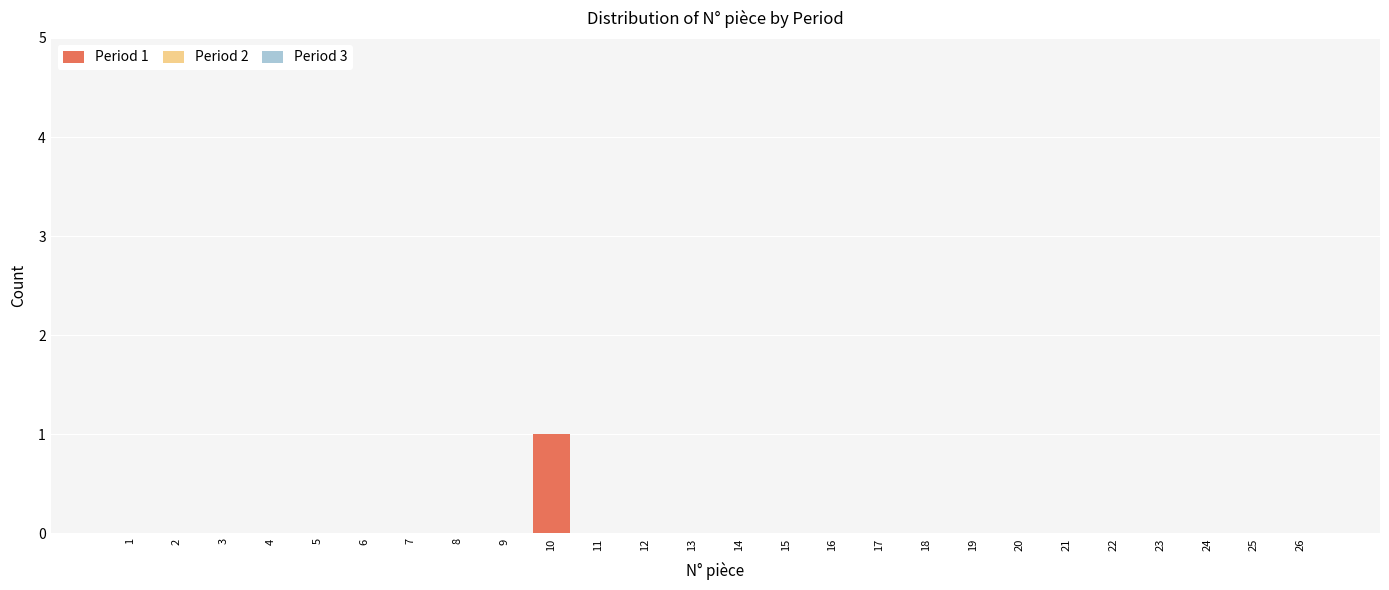

Reading left to right, list all the values displayed in this chart.

1=0	2=0	3=0	4=0	5=0	6=0	7=0	8=0	9=0	10=1	11=0	12=0	13=0	14=0	15=0	16=0	17=0	18=0	19=0	20=0	21=0	22=0	23=0	24=0	25=0	26=0